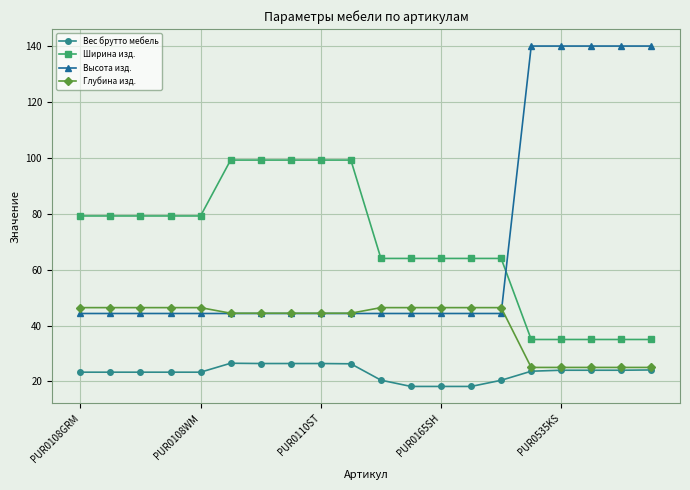

What is the difference between the maximum and minimum values in the Высота изд. series?

95.7